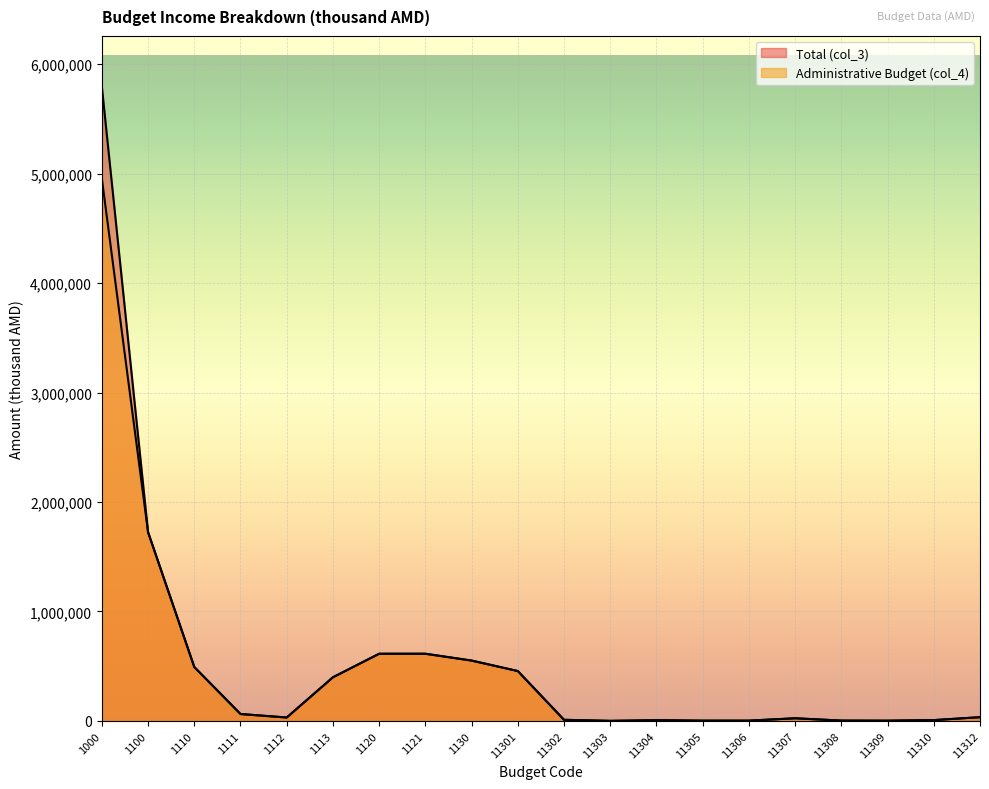

The Administrative Budget (col_4) series shows 3008298.9 at 1100. True or false?

False